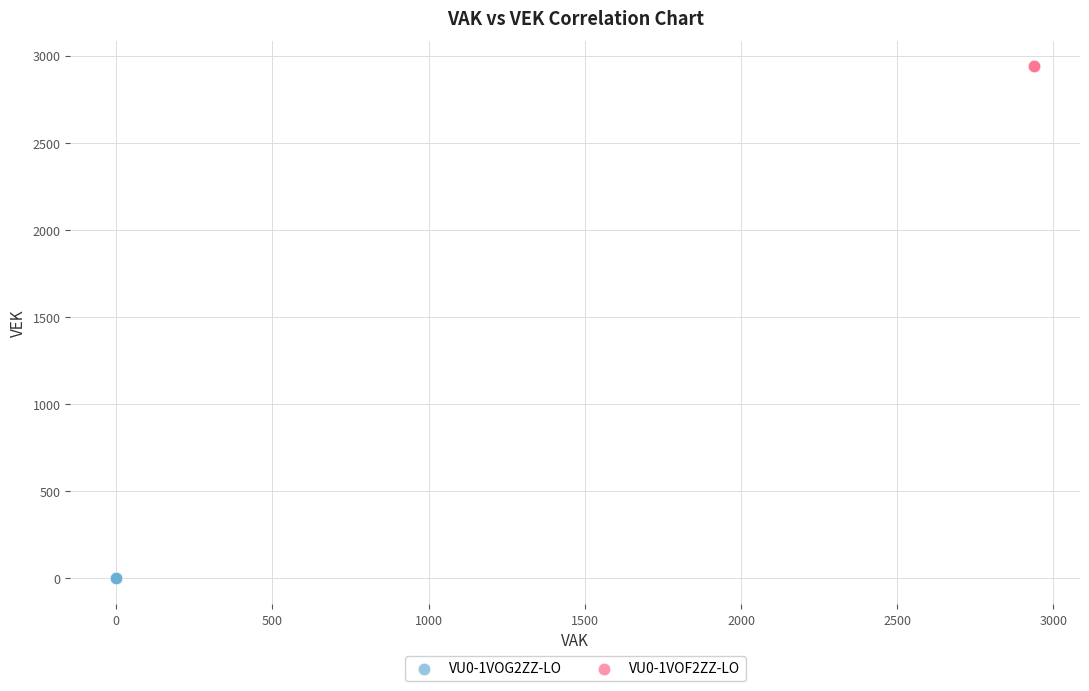

Which series contains the lowest Y value?

VU0-1VOG2ZZ-LO